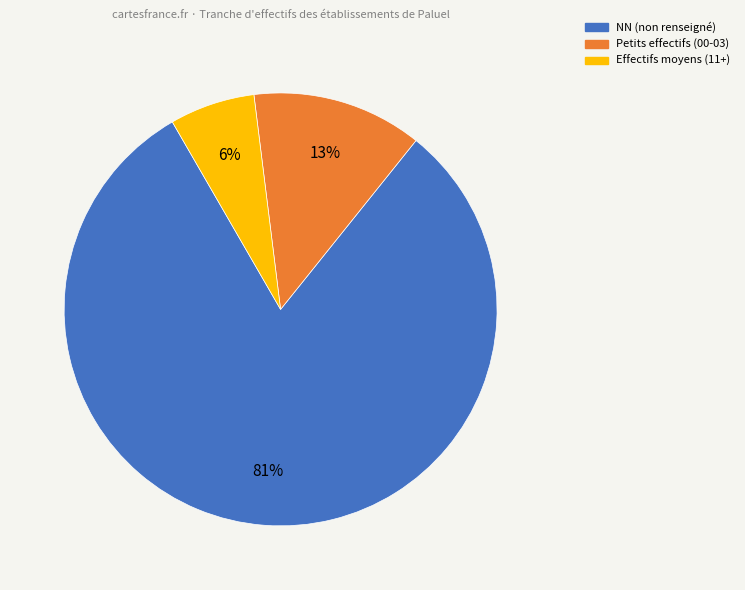

Is the sum of Petits effectifs (00-03) and NN (non renseigné) greater than half?

Yes